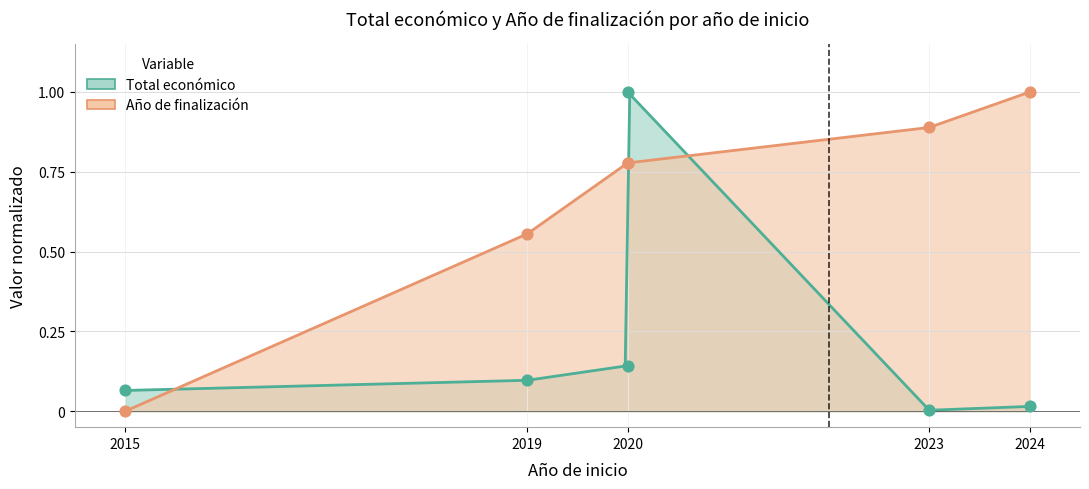

What is the total value across all series at 2019?

0.7